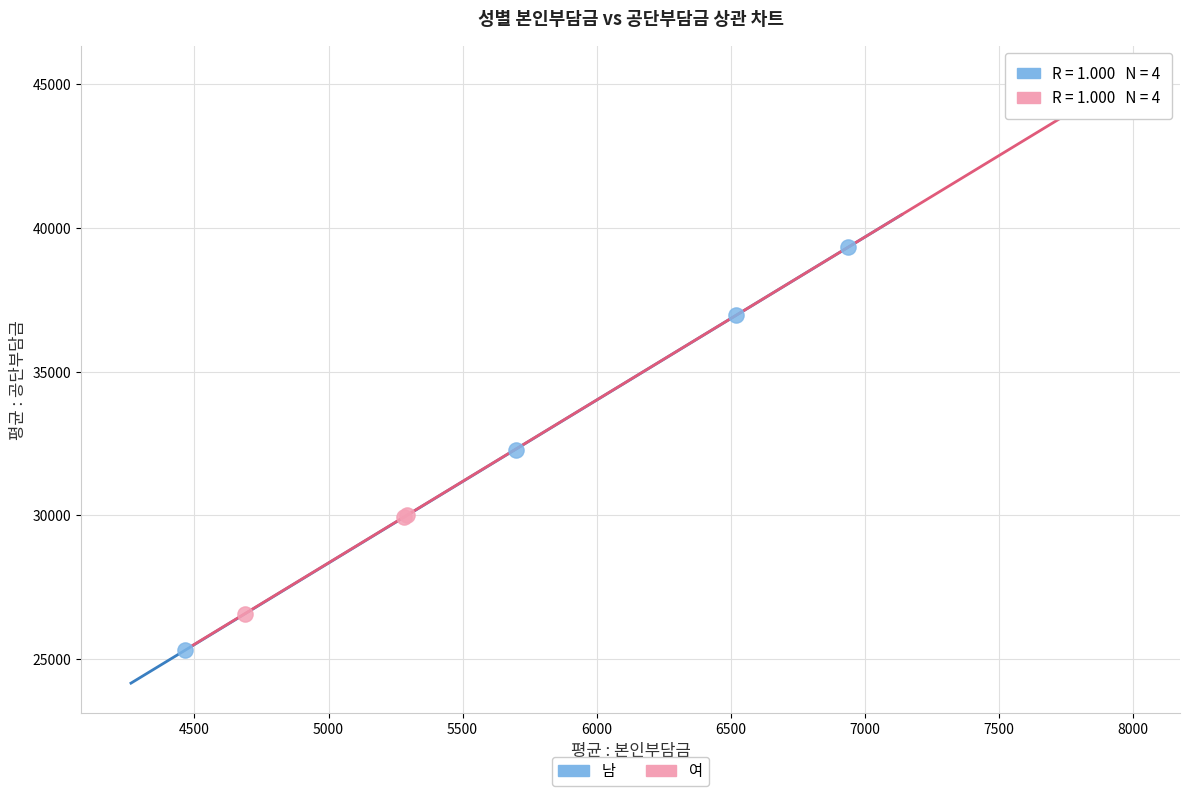

Which series contains the lowest Y value?

남